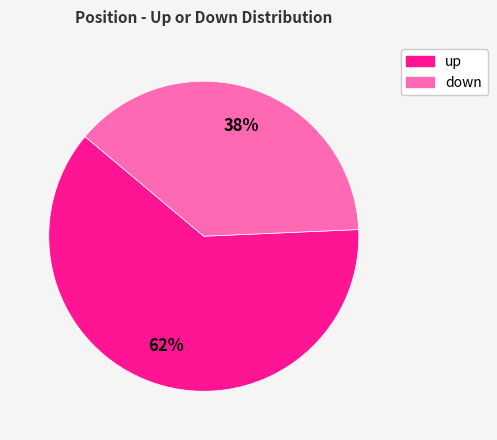

What percentage is the down slice, to the nearest percent?

38%